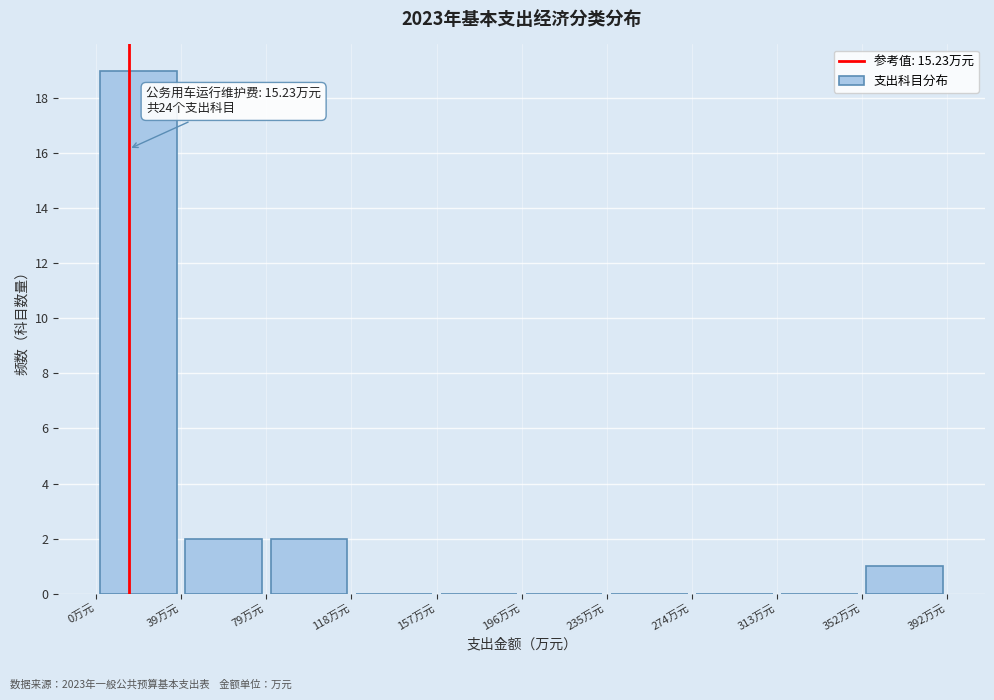

Which range on the x-axis has the tallest bar?

0 to 40